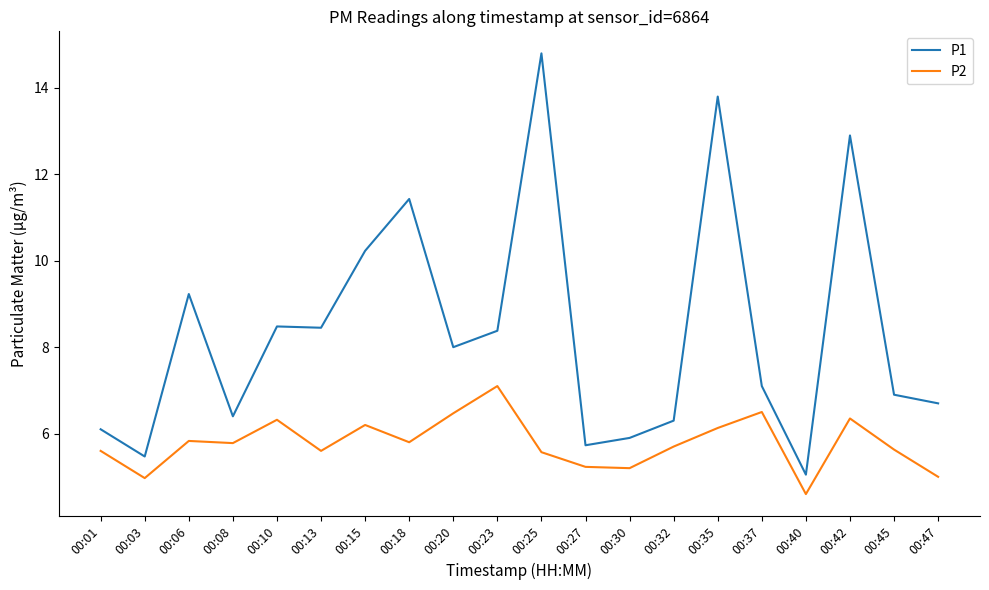

The P1 series shows 5.5 at 00:03. True or false?

True